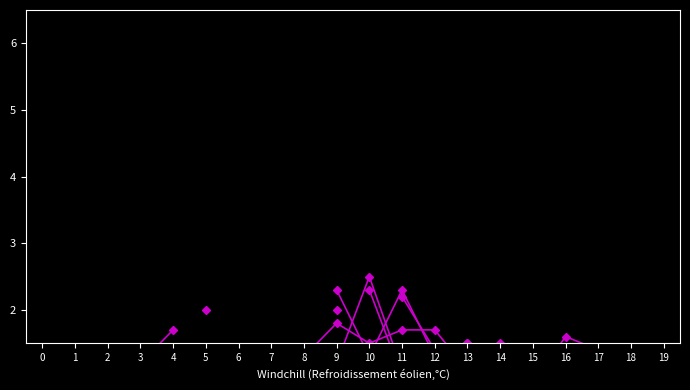

Which series ends up on top after the final intersection of col_12 and col_18?

col_12